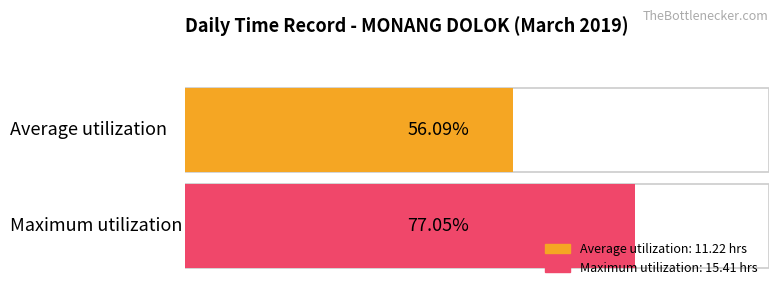

How many distinct data groups are displayed?

2